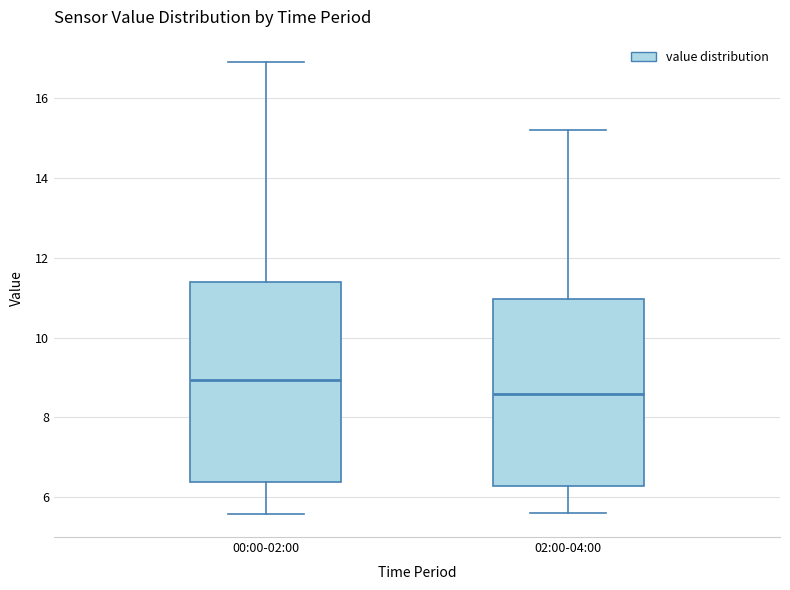

Reading left to right, transcribe this box plot: for each box, give where its median line is, the range the box spans, and where its two whiskers end, as read against the y-axis. The values are not printed on the chart, so give them approximately, as read against the axis.

00:00-02:00: median 9.0, box 6.4 to 11.4, whiskers 5.6 to 17.0
02:00-04:00: median 8.6, box 6.2 to 11.0, whiskers 5.6 to 15.2